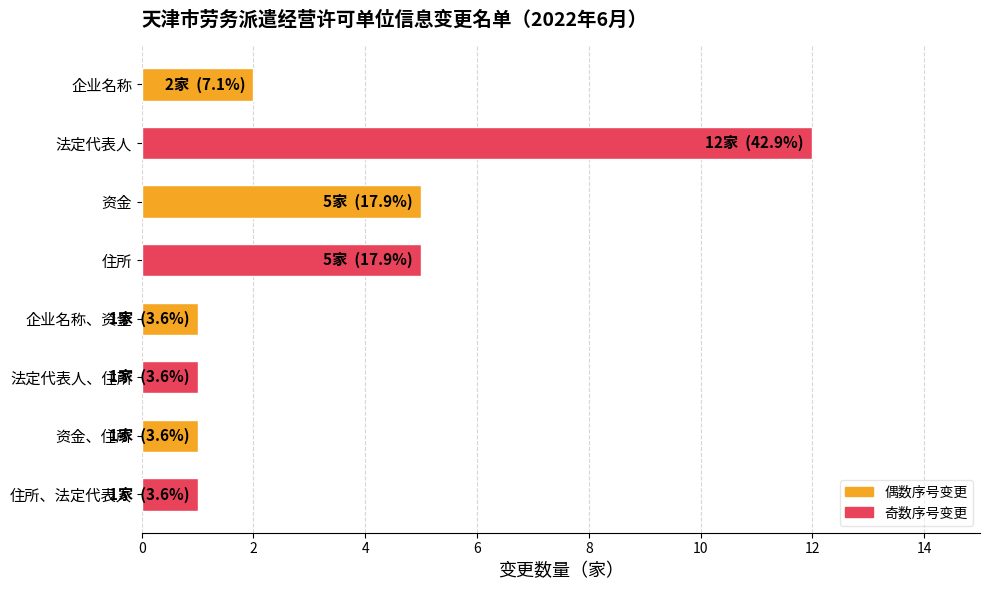

Approximately how many times larger is the value at 法定代表人 compared to 资金?

2.4